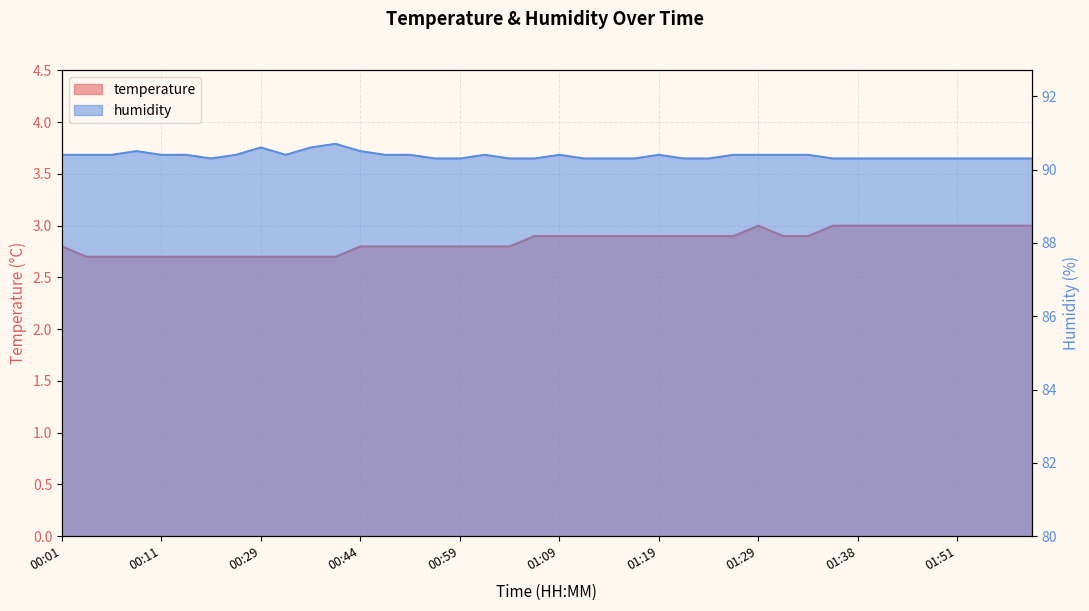

What is the approximate value of temperature at 01:56?

3.0